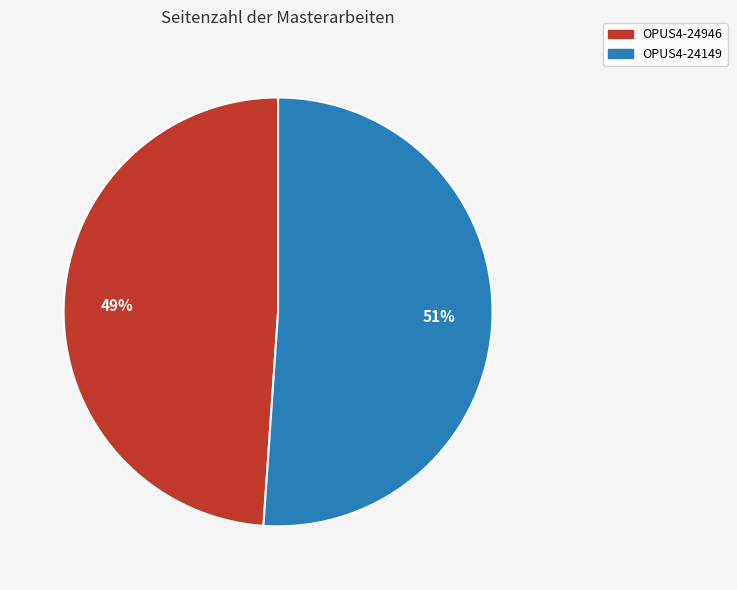

Is there a majority slice in this chart?

Yes